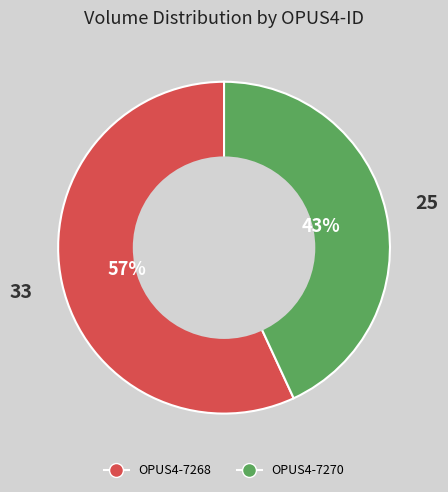

What is the ratio of the value at OPUS4-7268 to the value at OPUS4-7270?

1.3